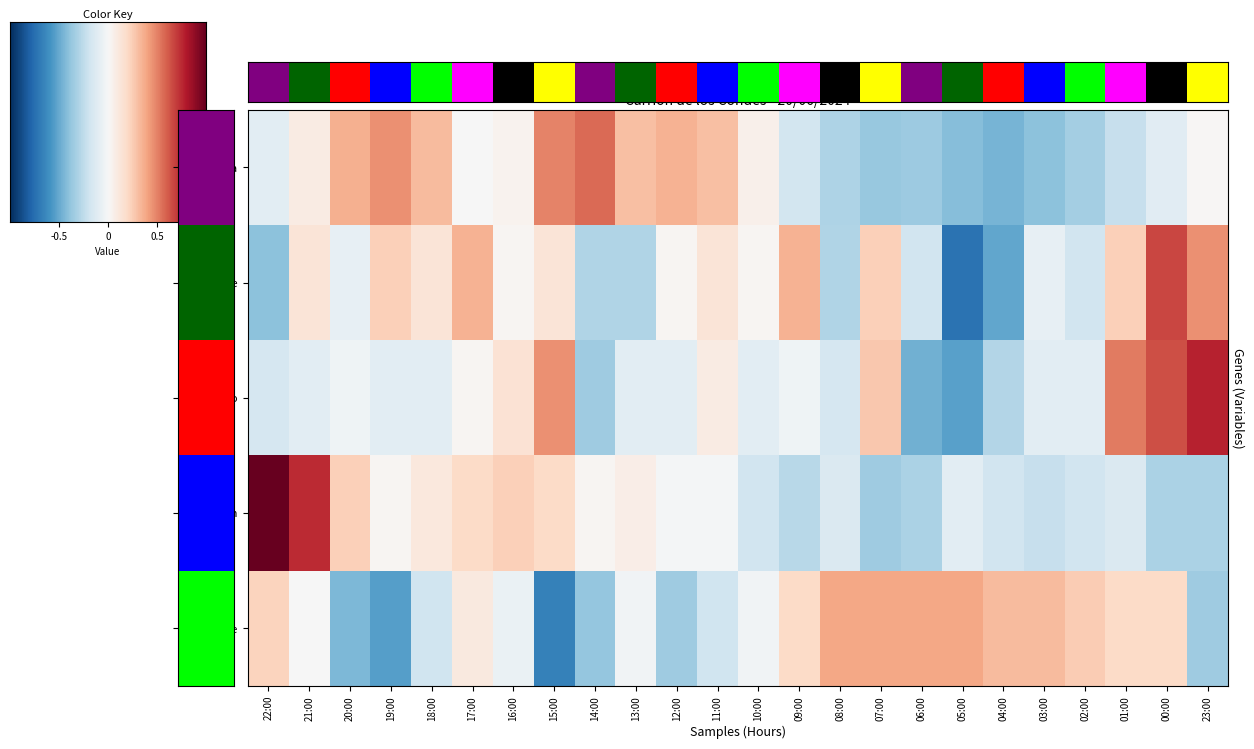

Reading left to right, what are all the values shown in this chart?

Temperatura: -0.3	0.2	1.1	1.4	1.0	-0.0	0.1	1.5	1.8	0.9	1.1	0.9	0.2	-0.6	-1.0	-1.2	-1.1	-1.3	-1.4	-1.3	-1.1	-0.7	-0.4	0.0
Velocidade: -1.3	0.4	-0.3	0.7	0.4	1.1	0.1	0.4	-0.9	-0.9	0.1	0.4	0.1	1.1	-0.9	0.7	-0.6	-2.3	-1.6	-0.3	-0.6	0.7	2.1	1.4
Refacho: -0.5	-0.3	-0.1	-0.3	-0.3	0.1	0.5	1.4	-1.1	-0.3	-0.3	0.3	-0.3	-0.1	-0.5	0.8	-1.5	-1.7	-0.9	-0.3	-0.3	1.6	2.0	2.4
Presion: 3.1	2.3	0.7	0.1	0.3	0.6	0.7	0.6	0.1	0.2	-0.1	-0.1	-0.6	-0.9	-0.5	-1.1	-1.0	-0.3	-0.6	-0.7	-0.6	-0.5	-1.0	-1.0
Humidade: 0.7	-0.0	-1.4	-1.7	-0.6	0.3	-0.2	-2.1	-1.2	-0.1	-1.1	-0.6	-0.1	0.6	1.2	1.2	1.2	1.2	1.0	1.0	0.8	0.6	0.6	-1.1